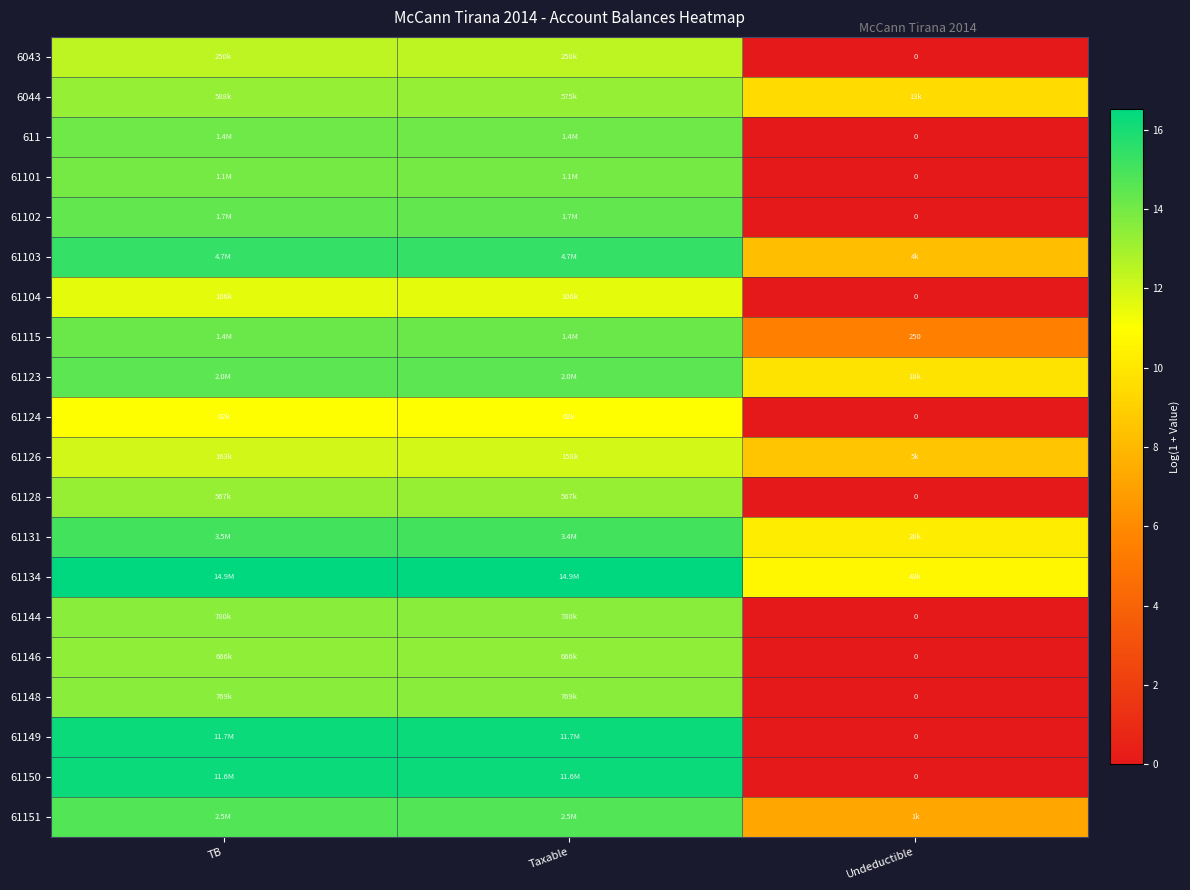

At how many categories does at least one series exceed 15?

2